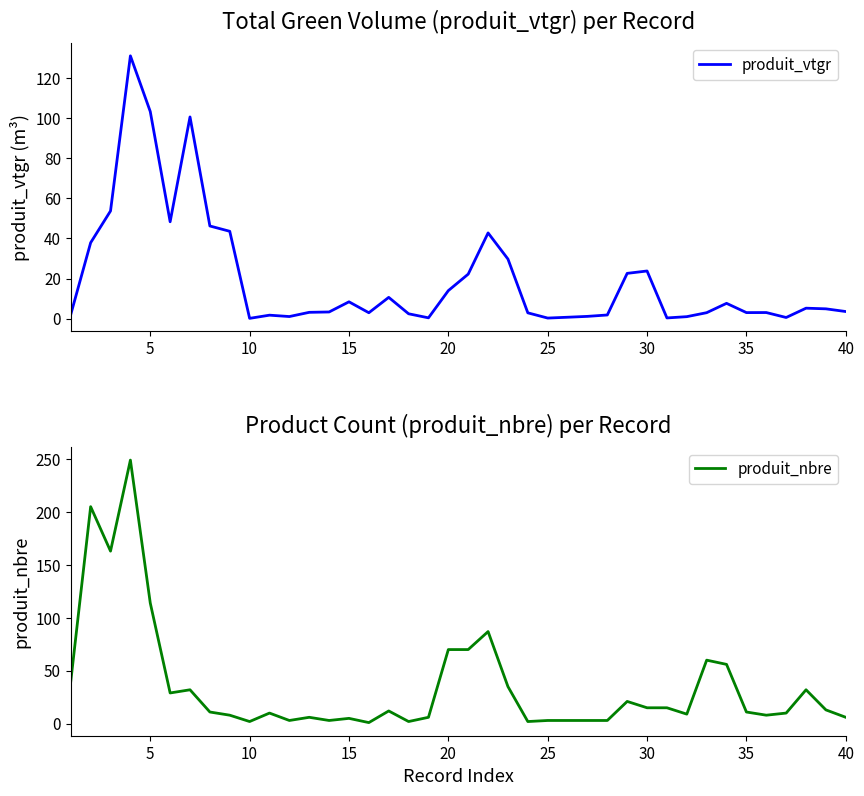

What are all the series names shown in the legend?

produit_vtgr, produit_nbre